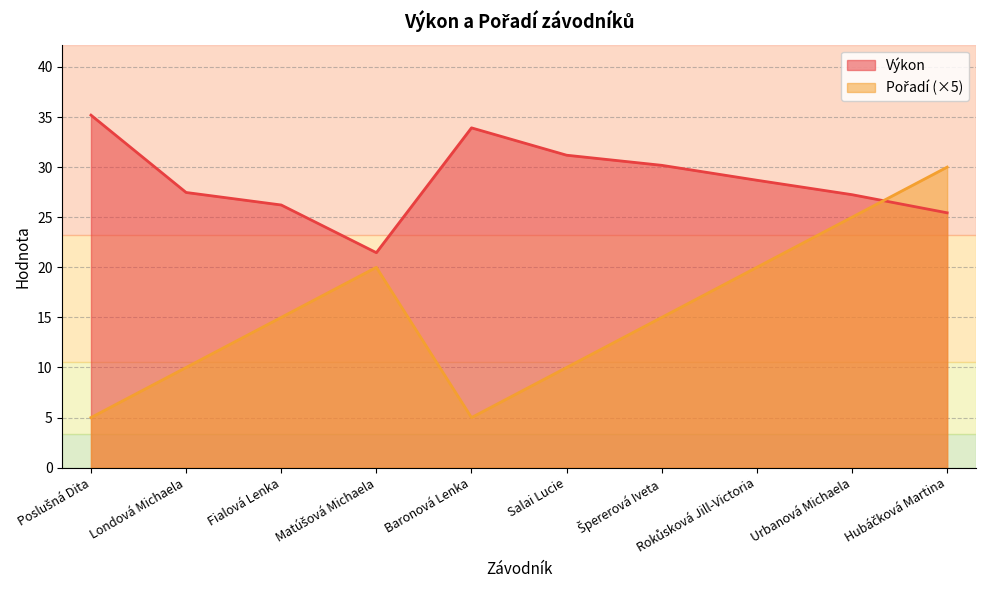

Where do Pořadí and Výkon first cross each other?

Urbanová Michaela and Hubáčková Martina